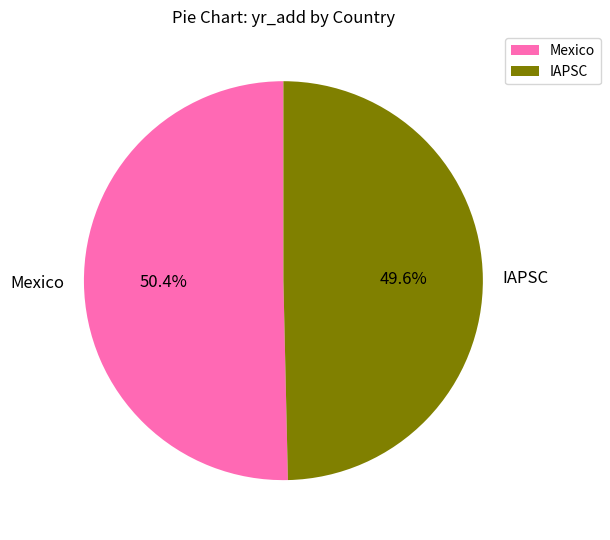

Between IAPSC and Mexico, which is larger?

Mexico